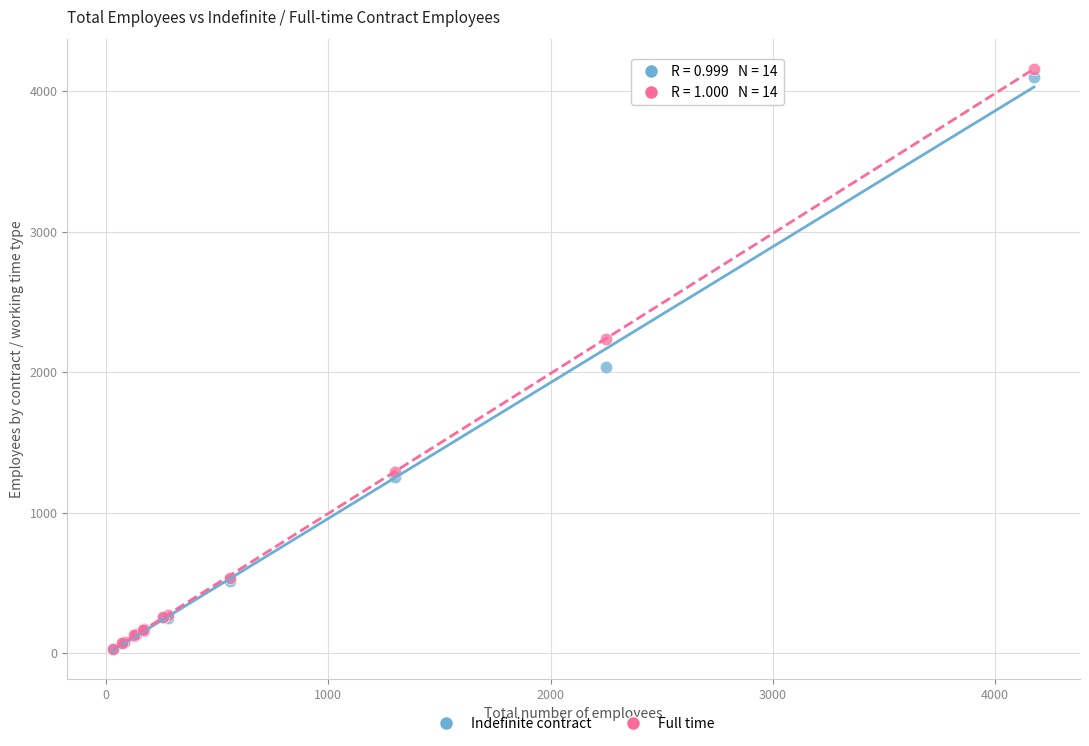

Across all series, what Y value is closest to 2096?

2035